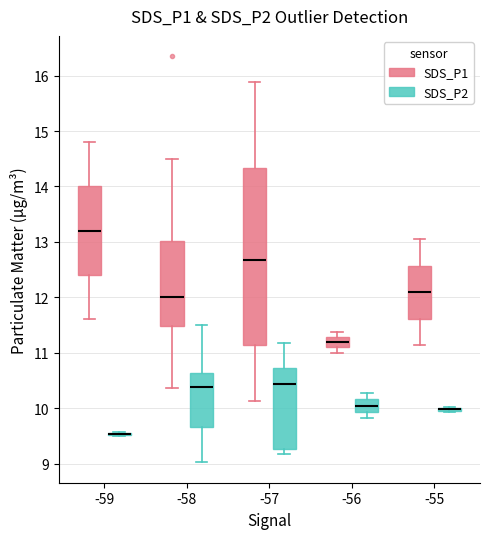

Reading left to right, transcribe this box plot: for each box, give where its median line is, the range the box spans, and where its two whiskers end, as read against the y-axis. The values are not printed on the chart, so give them approximately, as read against the axis.

-59 (SDS_P1): median 13.2, box 12.4 to 14.0, whiskers 11.6 to 14.8
-59 (SDS_P2): box collapsed to a line at 9.5, whiskers 9.5 to 9.6
-58 (SDS_P1): median 12.0, box 11.5 to 13.0, whiskers 10.4 to 14.5
-58 (SDS_P2): median 10.4, box 9.7 to 10.6, whiskers 9.0 to 11.5
-57 (SDS_P1): median 12.7, box 11.1 to 14.3, whiskers 10.1 to 15.9
-57 (SDS_P2): median 10.4, box 9.3 to 10.7, whiskers 9.2 to 11.2
-56 (SDS_P1): median 11.2, box 11.1 to 11.3, whiskers 11.0 to 11.4
-56 (SDS_P2): median 10.0, box 9.9 to 10.2, whiskers 9.8 to 10.3
-55 (SDS_P1): median 12.1, box 11.6 to 12.6, whiskers 11.1 to 13.1
-55 (SDS_P2): box collapsed to a line at 10.0, whiskers 9.9 to 10.0